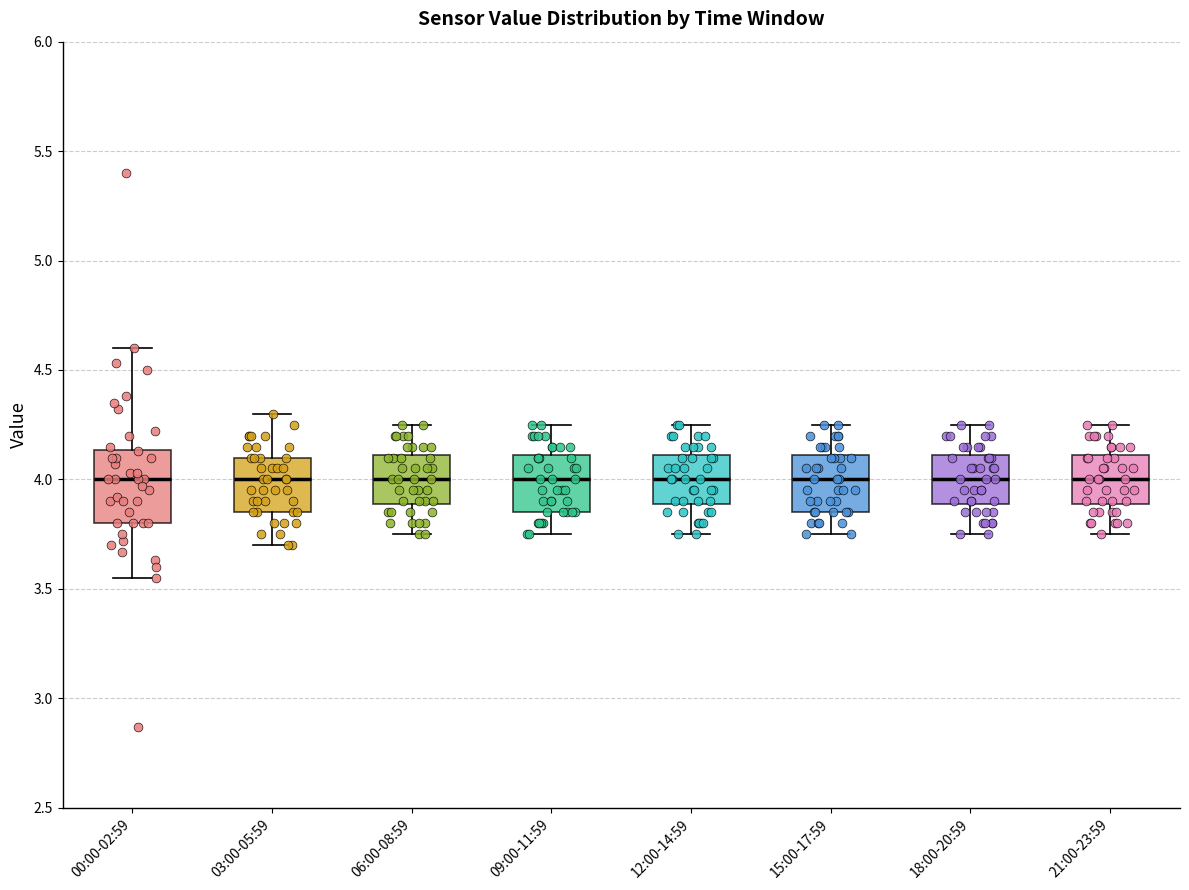

Comparing the boxes themselves (not the whiskers), which one is the tallest?

00:00-02:59